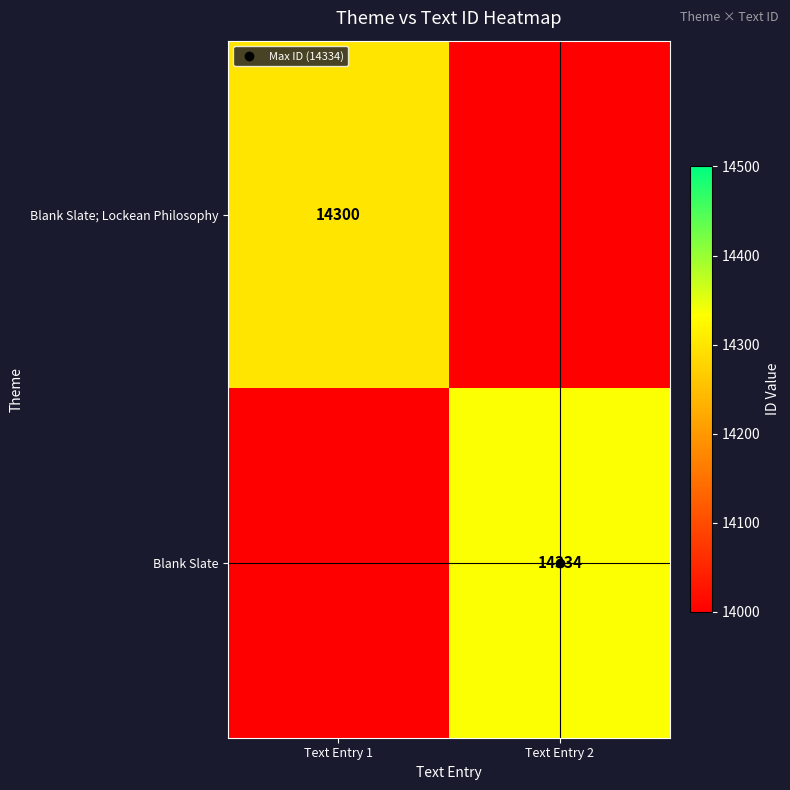

At which category does the chart reach its peak across all series?

Text Entry 2